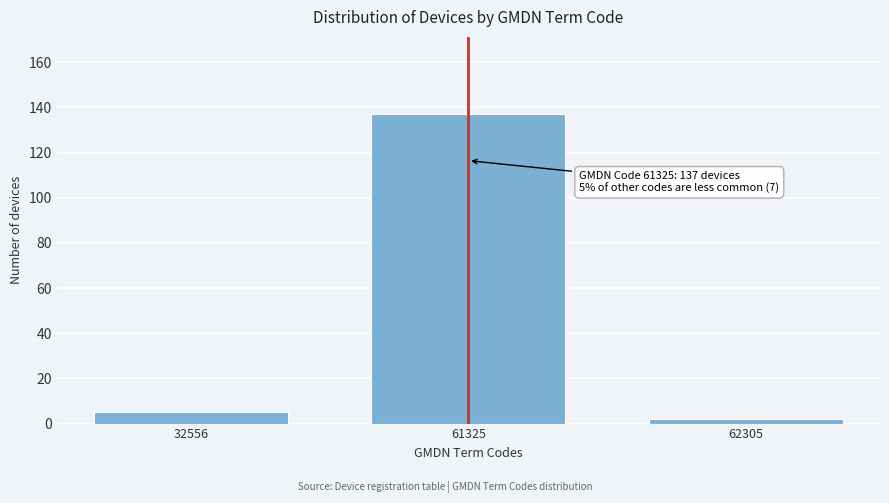

Reading right to left, list all the values displayed in this chart.

62305=2	61325=137	32556=5